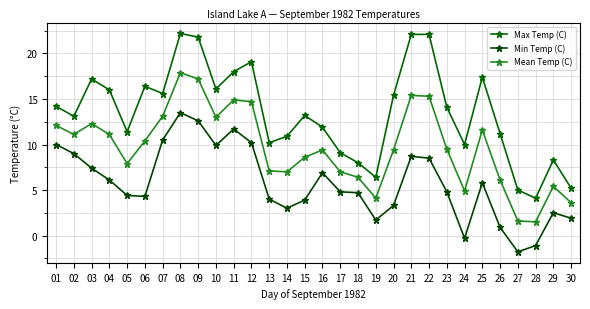

Rank the series by their average value, from highest to lowest.

Max Temp (C), Mean Temp (C), Min Temp (C)